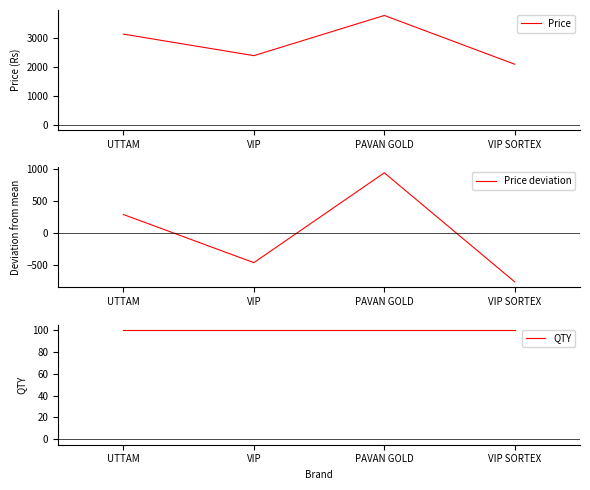

True or false: Price deviation and Price cross at least once.

False